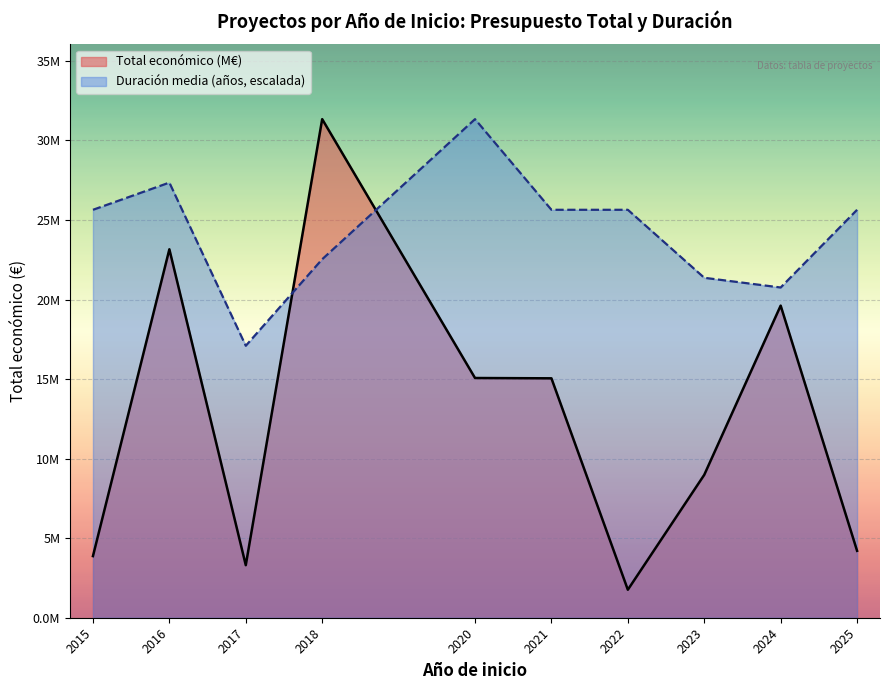

Reading right to left, extract all data points from this chart.

Total económico (M€) line: 4.2	19.6	9.0	1.8	15.0	15.1	31.3	3.3	23.2	3.9
Duración media line: 25.6	20.8	21.4	25.6	25.6	31.3	22.5	17.1	27.4	25.6